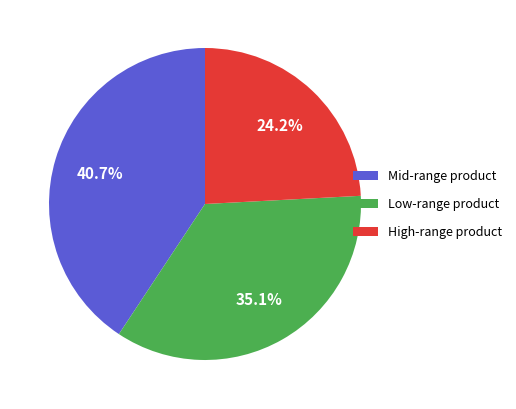

Combined, what portion of the pie is Low-range product and High-range product?

59.3%